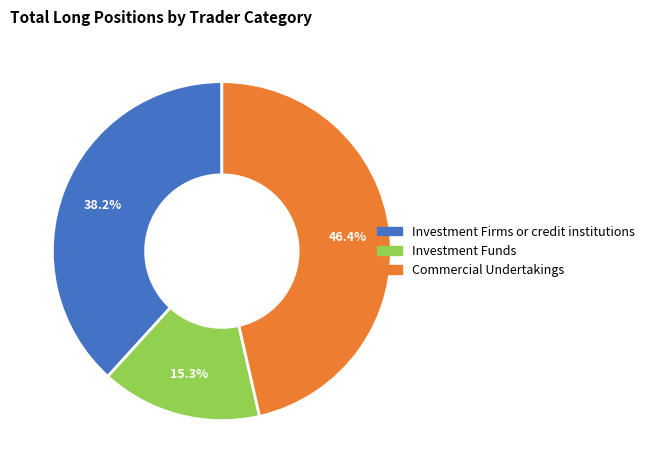

True or false: Investment Funds accounts for 4% of the total.

False